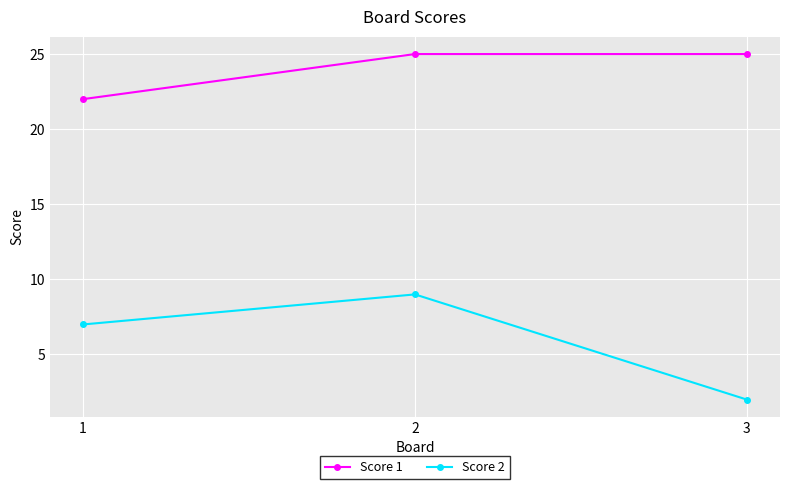

What are all the series names shown in the legend?

Score 1, Score 2